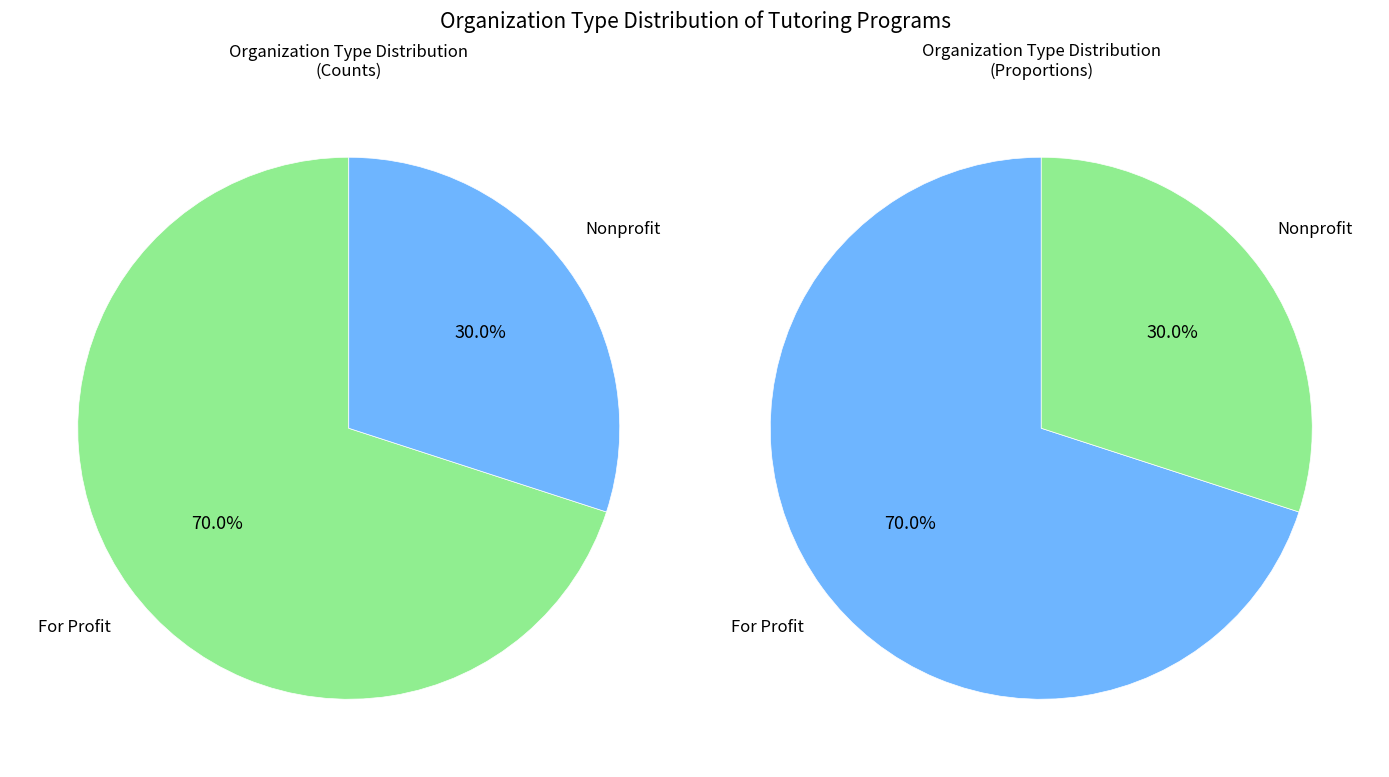

Which slice represents more than half of the pie?

For Profit